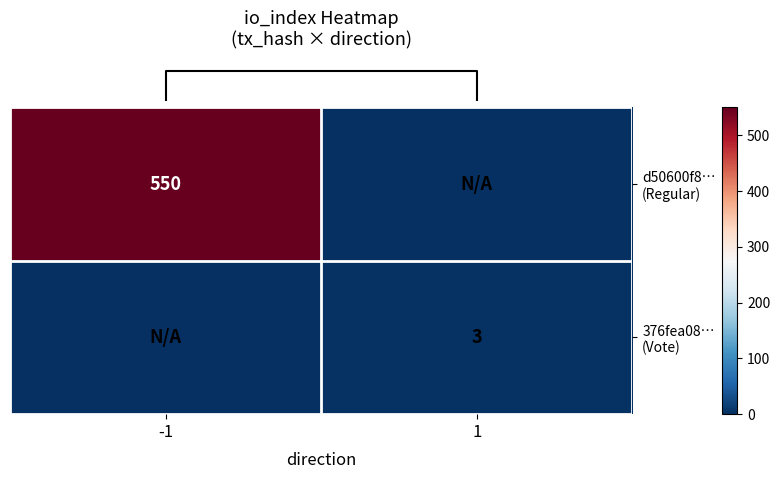

List the series in order of their overall mean, lowest first.

row_1, row_0